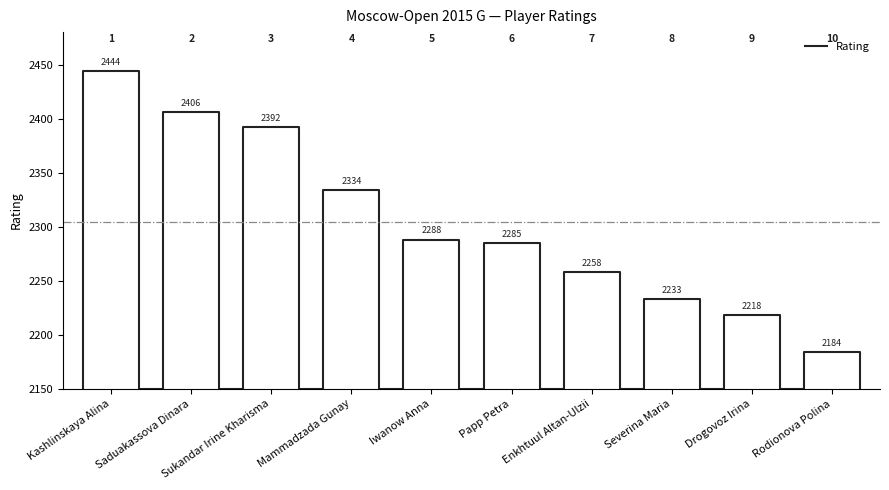

The chart shows a value of 2847 at Mammadzada Gunay. True or false?

False